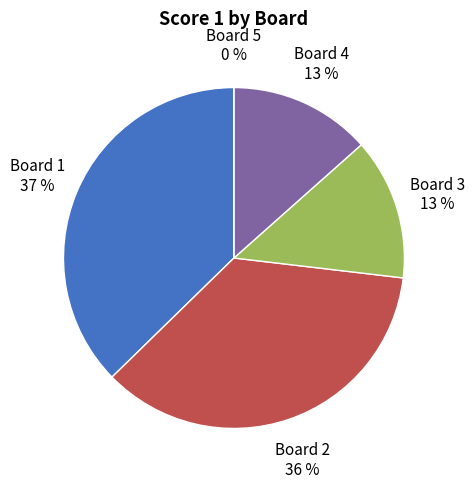

To the nearest percent, what is the difference between the 2 and 4 slice percentages?

22%